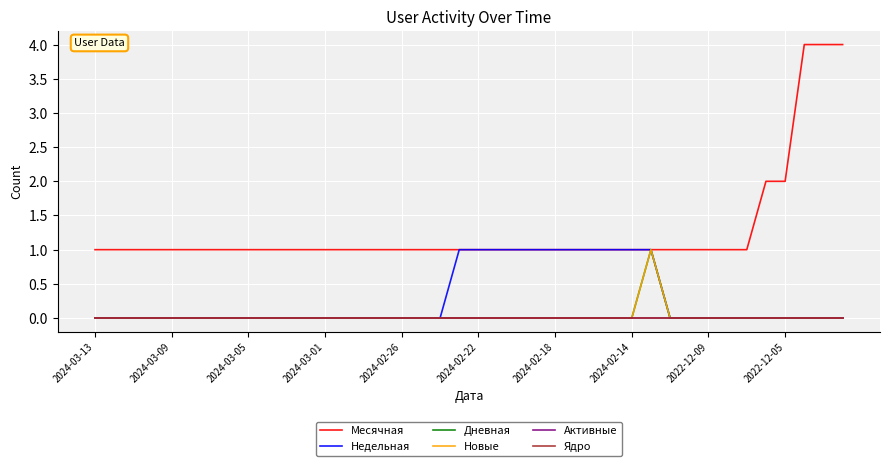

True or false: Новые and Дневная intersect in this chart.

False